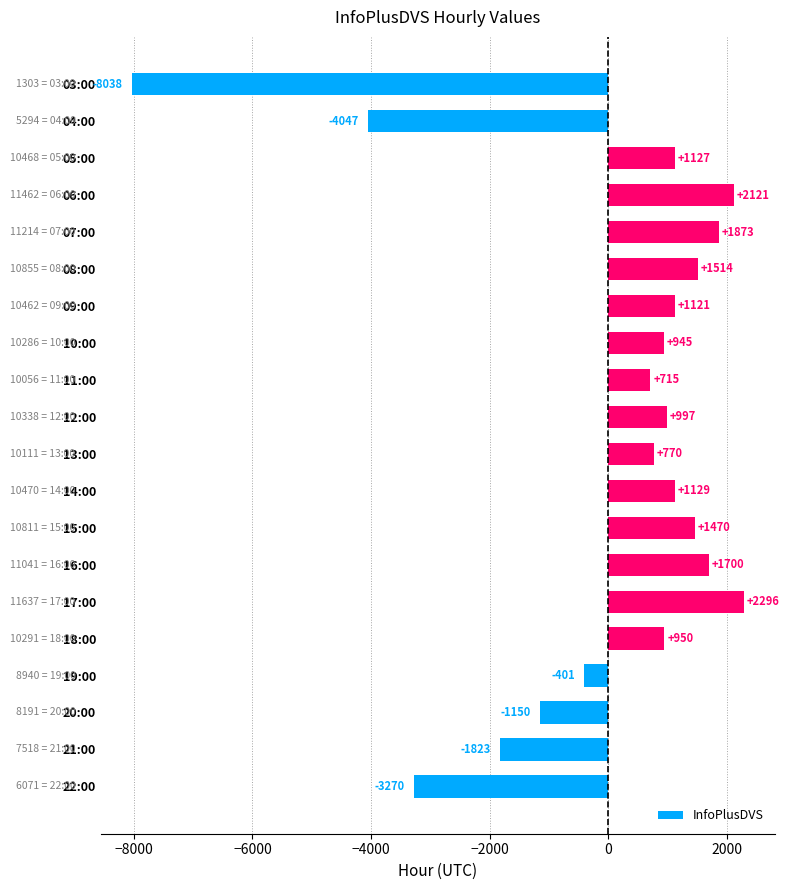

The value at 08:00 is 1514.0. True or false?

True